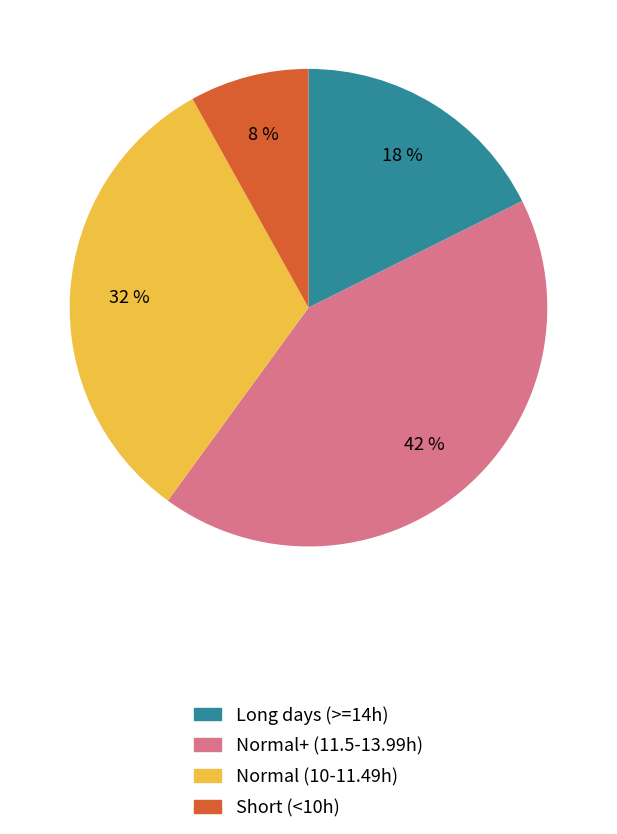

Is there a majority slice in this chart?

No